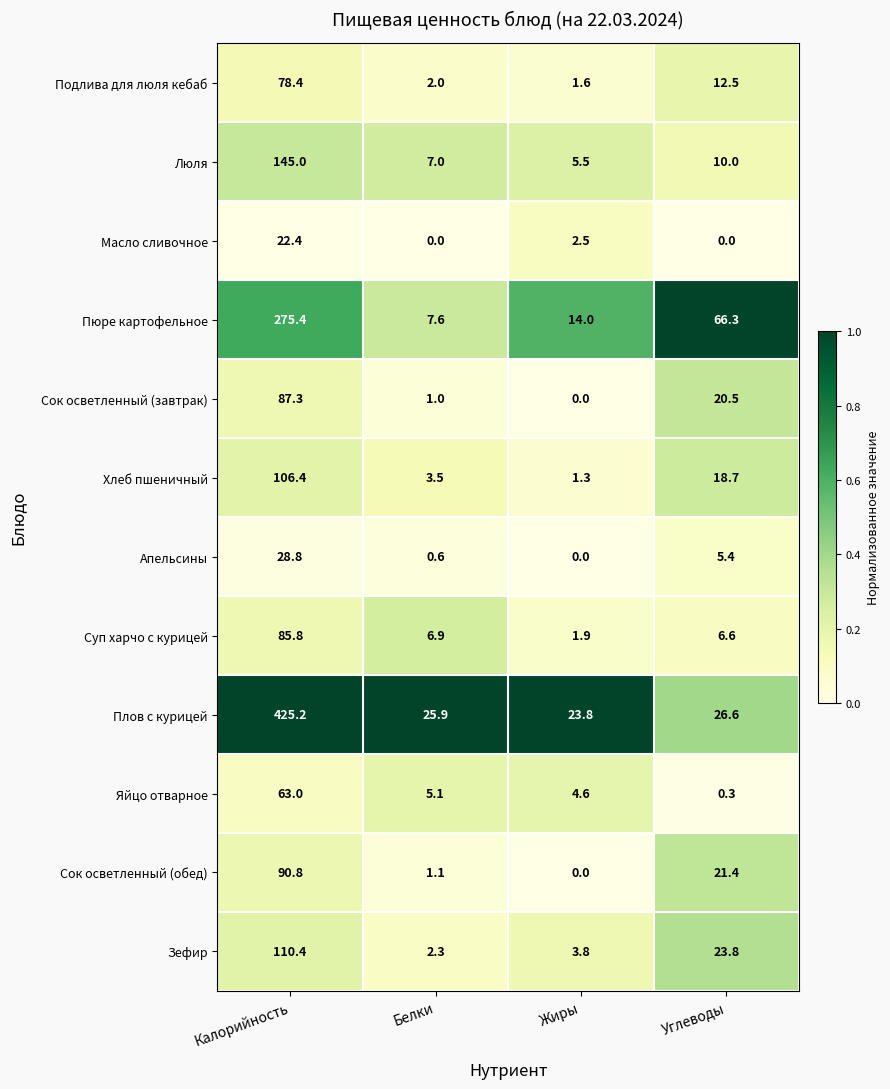

At which label is Пюре картофельное closest to 141?

Углеводы